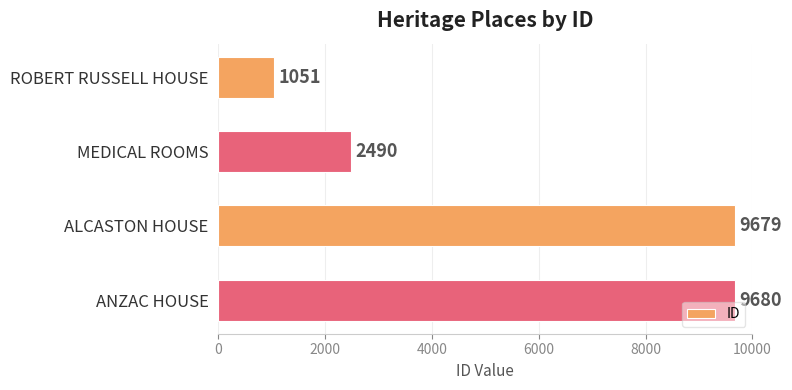

What is the label of the 4th bar from the bottom?

ROBERT RUSSELL HOUSE